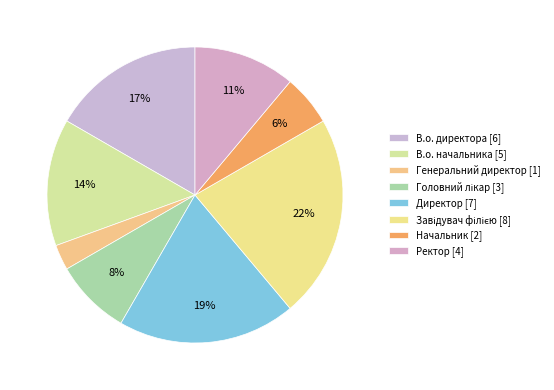

How many segments does this pie chart have?

8